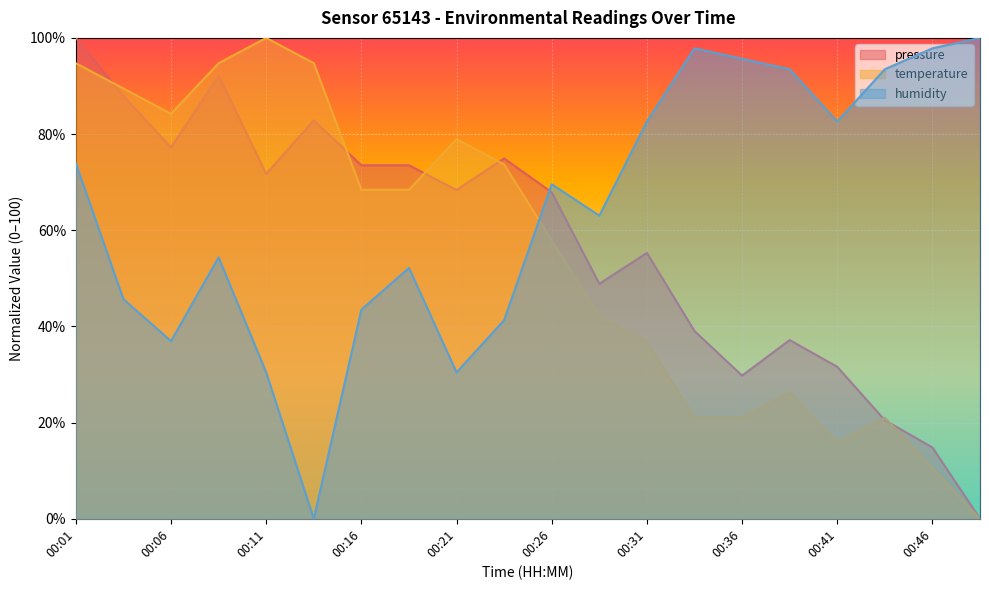

What are all the series names shown in the legend?

pressure, temperature, humidity